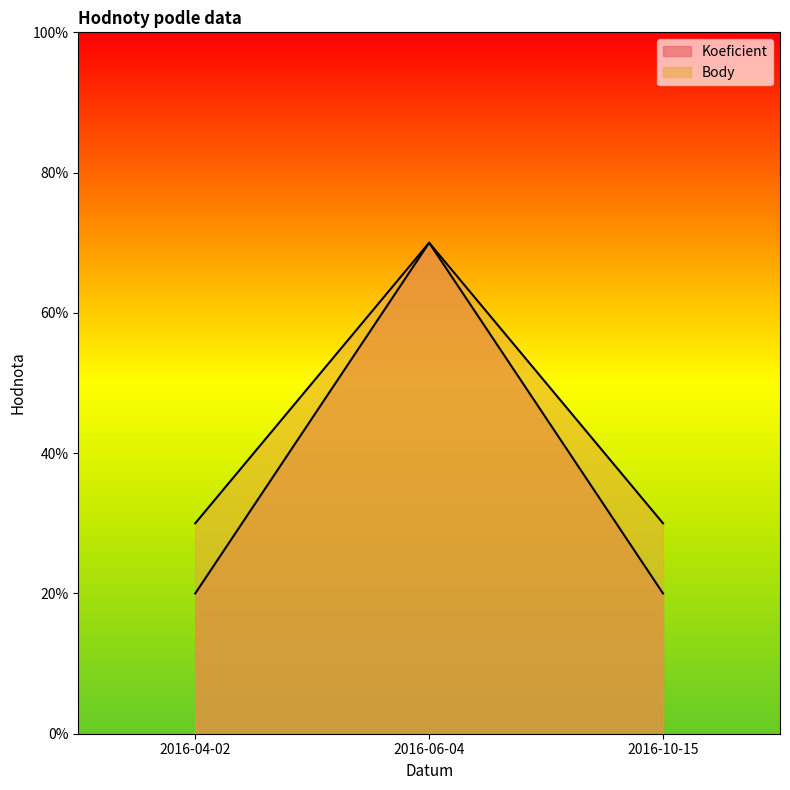

Reading left to right, extract all data points from this chart.

Koeficient: 2016-04-02=2	2016-06-04=7	2016-10-15=2
Body: 2016-04-02=3	2016-06-04=7	2016-10-15=3